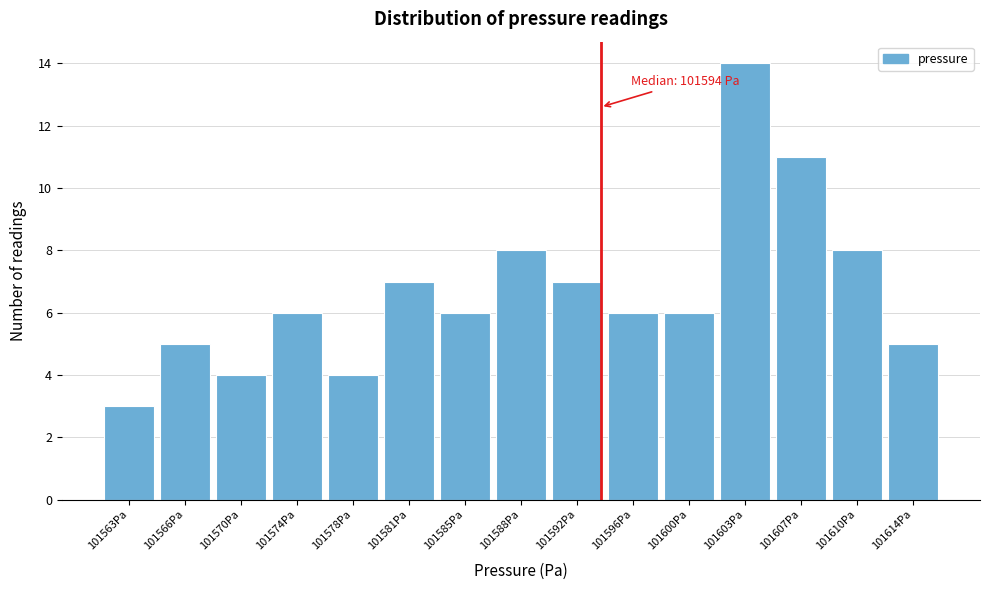

Which range on the x-axis has the tallest bar?

101601.5 to 101605.0